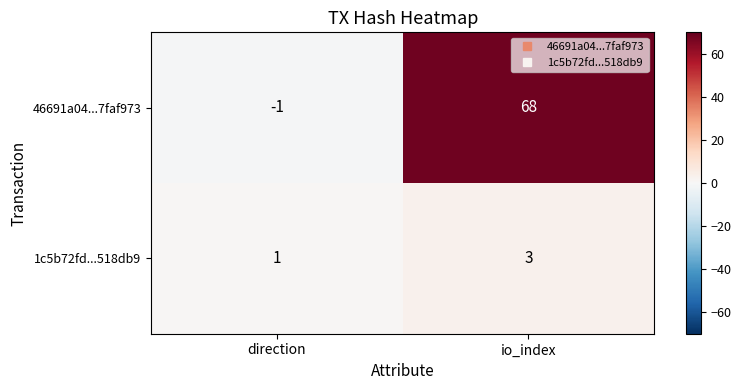

List the series in order of their overall mean, lowest first.

1c5b72fd...518db9, 46691a04...7faf973